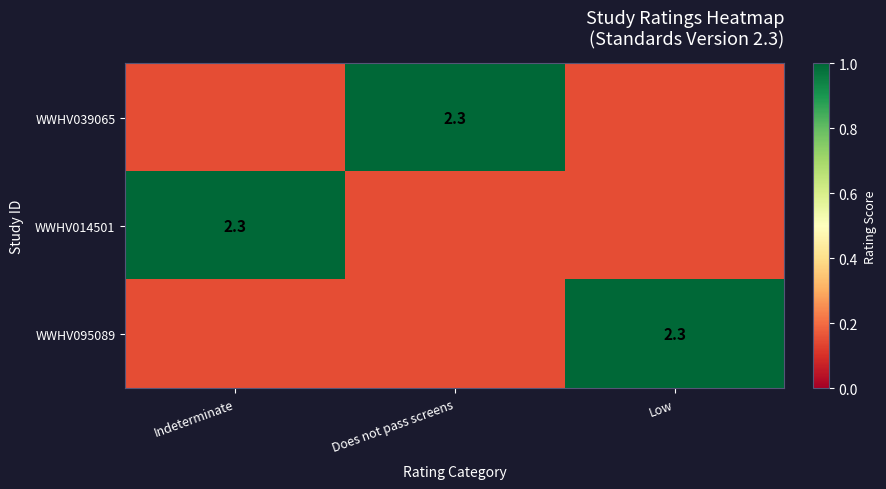

Which category has the lowest value in the WWHV014501 series?

Does not pass screens